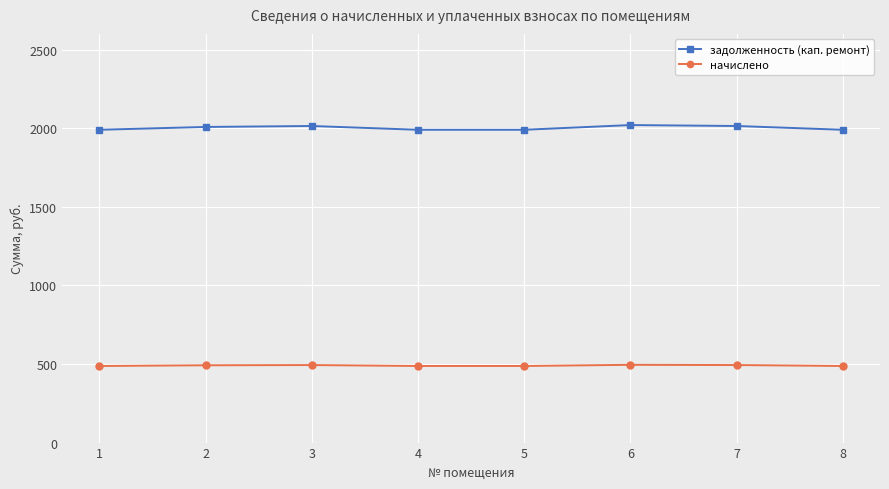

What is the maximum value shown in the chart?

2020.0